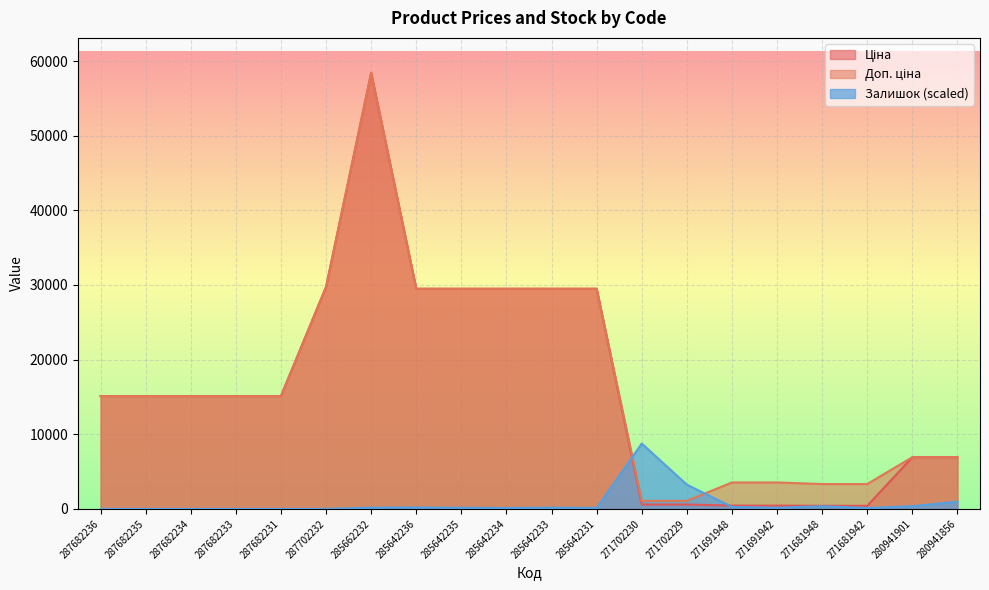

At which category is the sum across all series the highest?

285662232